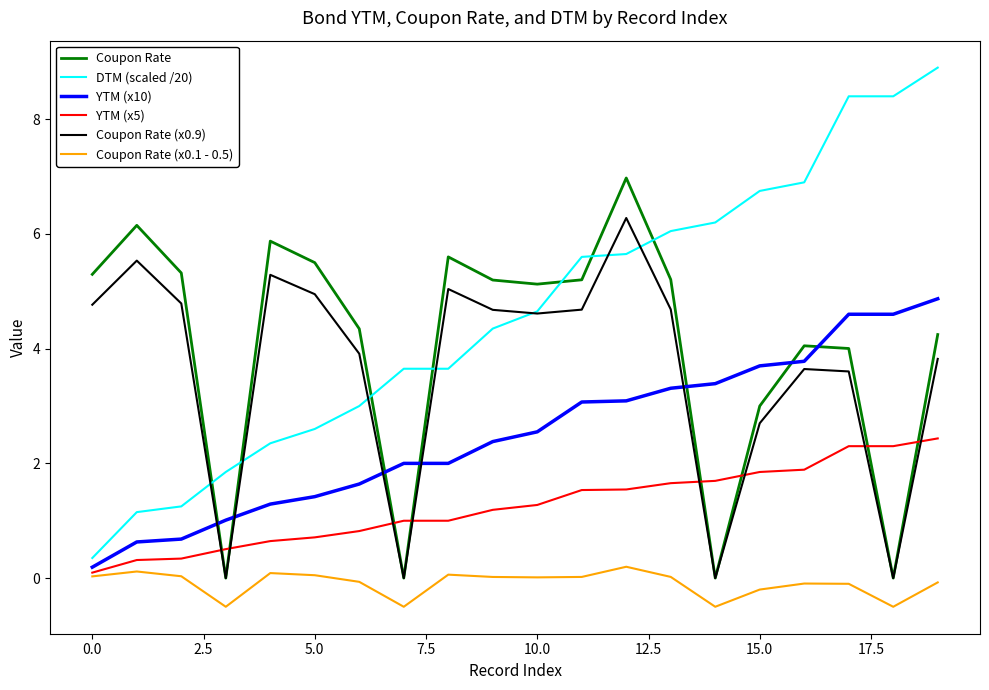

Rank the series by their maximum value, from lowest to highest.

Coupon Rate (x0.1 - 0.5), YTM (x5), YTM (x10), Coupon Rate (x0.9), Coupon Rate, DTM (scaled /20)